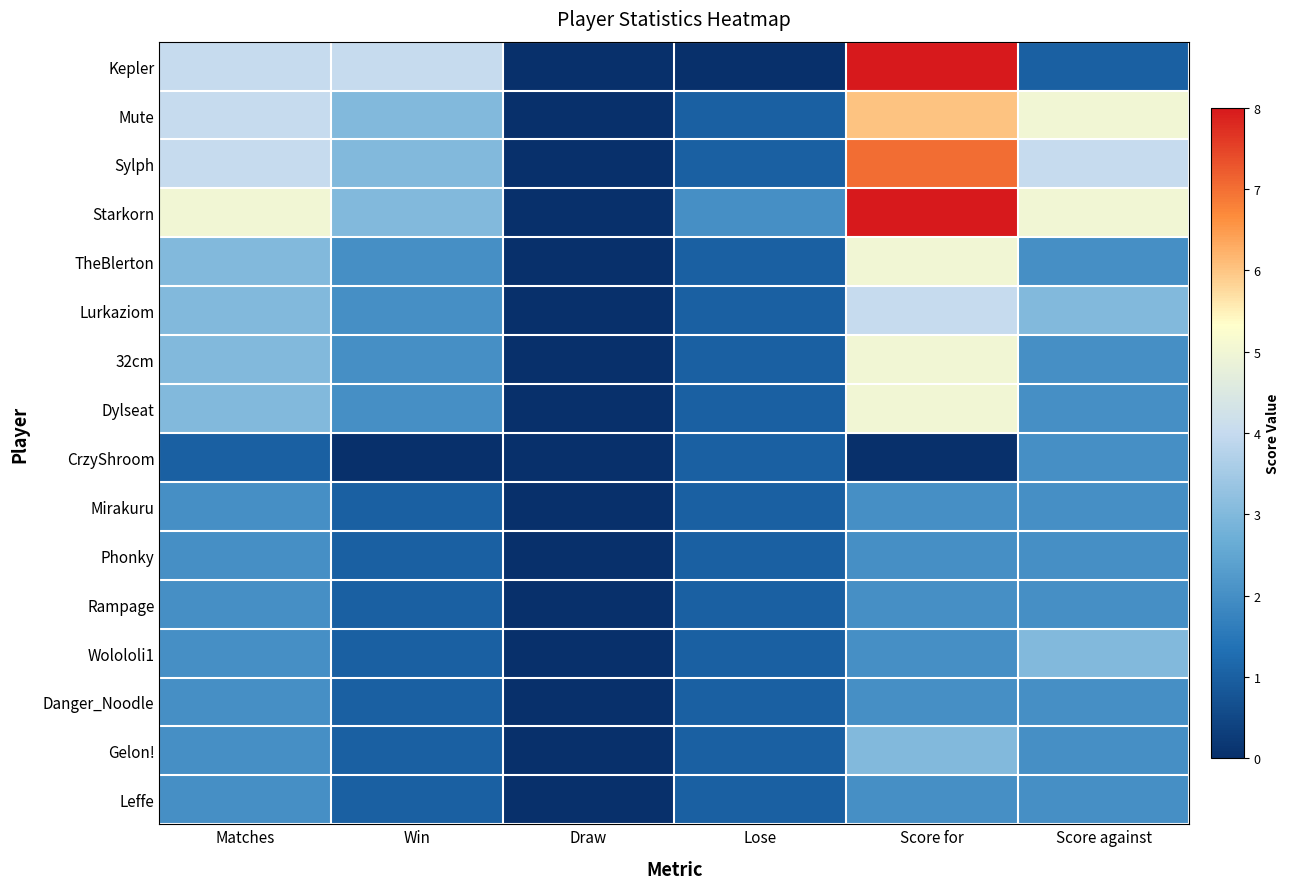

Which series has the largest total across all categories?

Starkorn